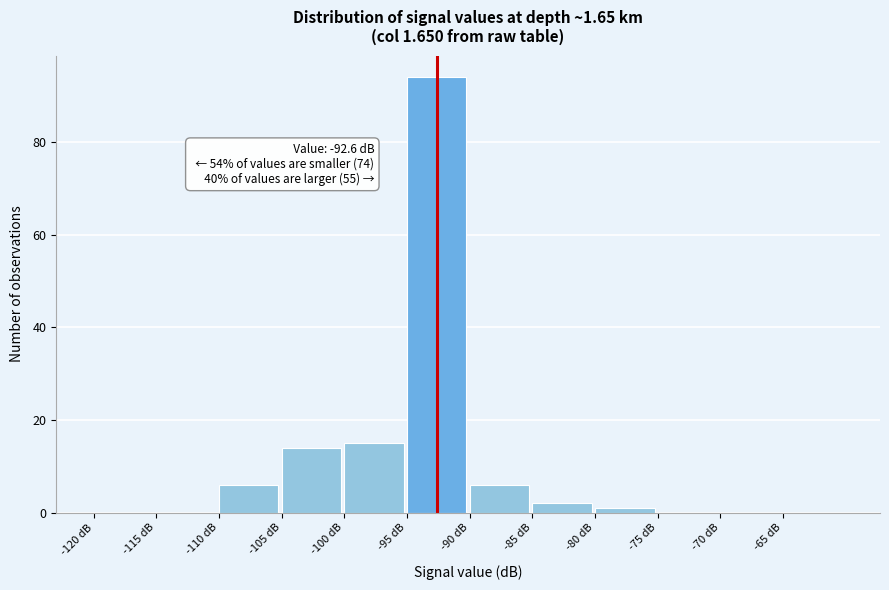

Which range on the x-axis has the tallest bar?

-95 to -90